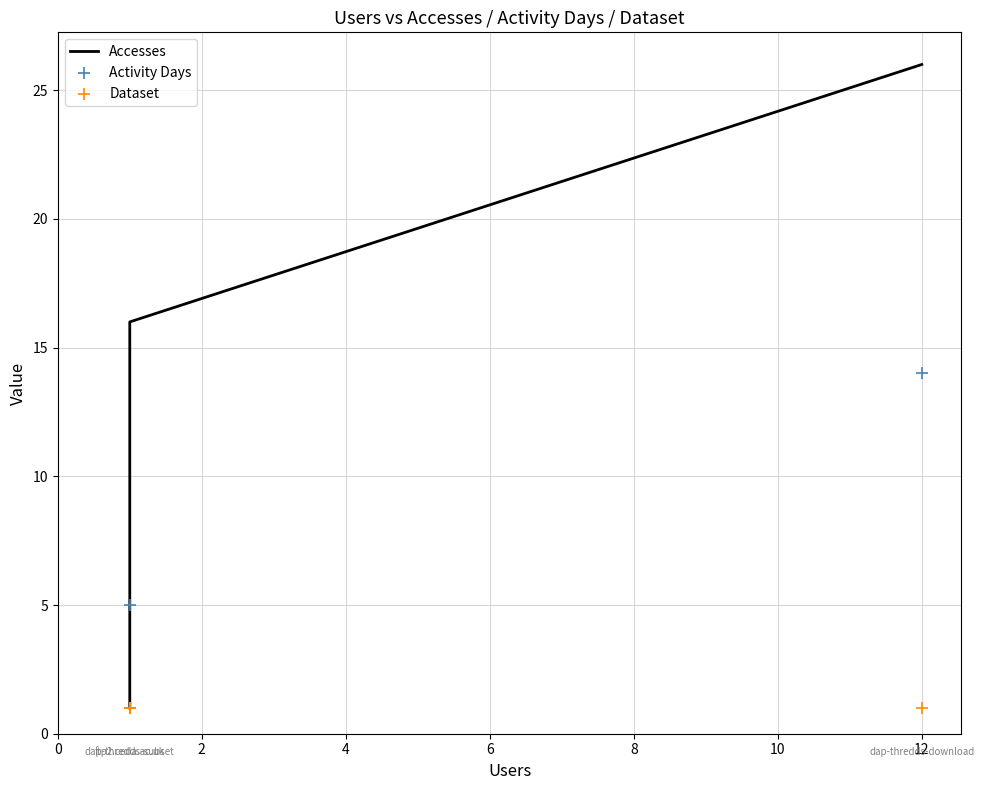

What is the total value across all series at 2?

22